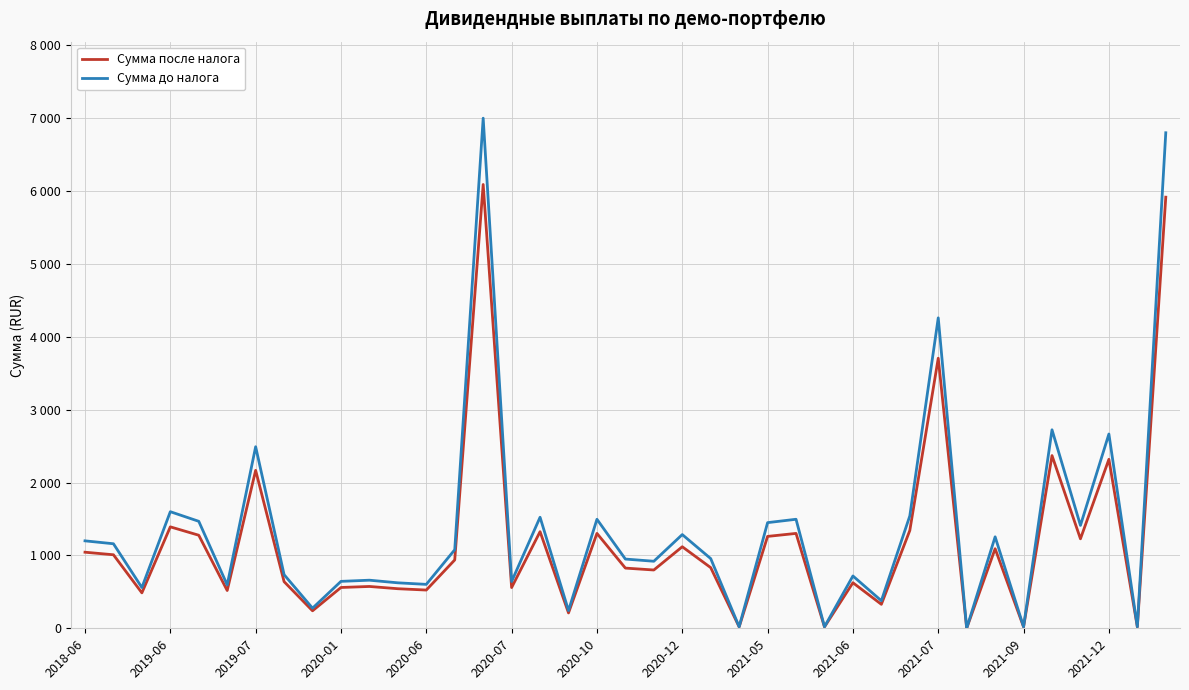

What are all the series names shown in the legend?

Сумма после налога, Сумма до налога